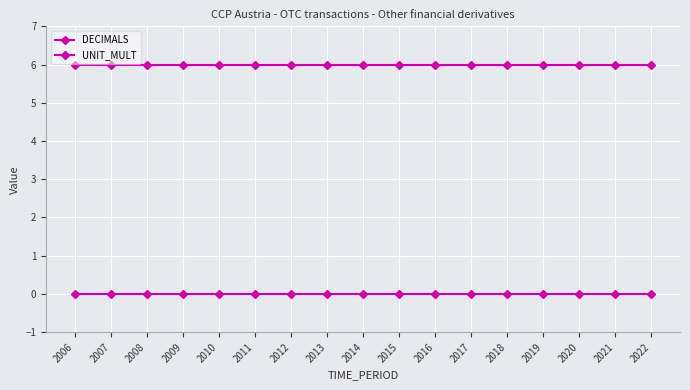

How many lines are shown in the chart?

2